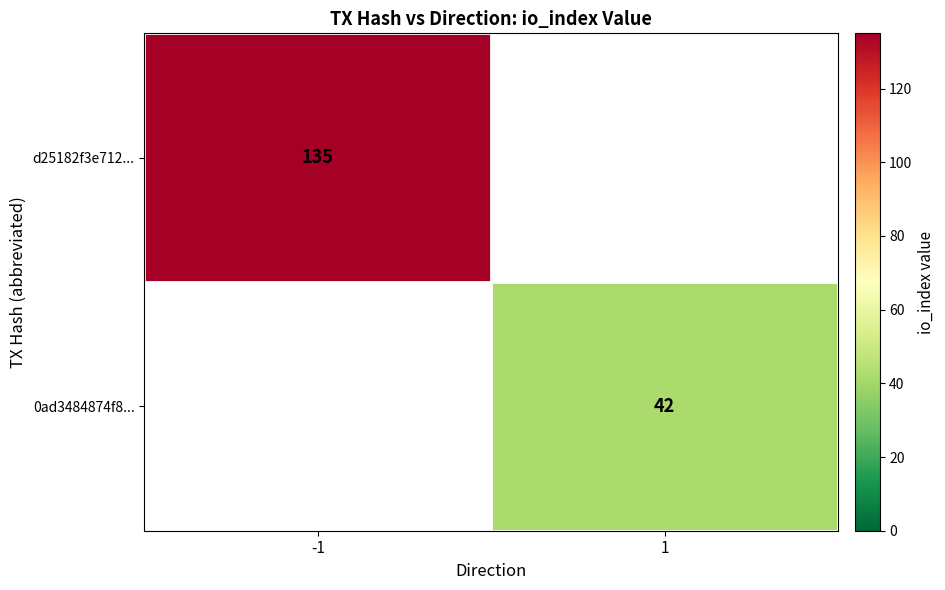

Is it true that 0ad3484874f8... equals 57 at 1?

False